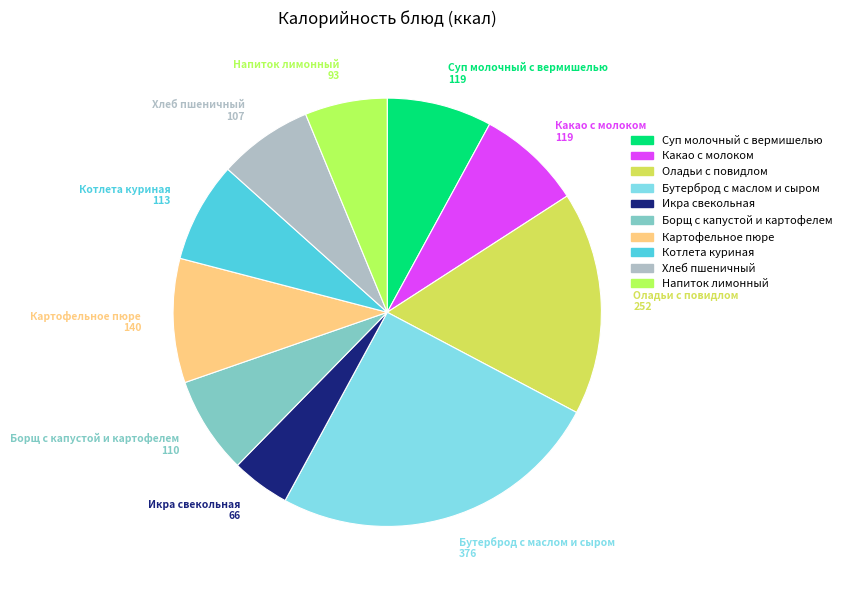

The Картофельное пюре slice represents 1% of the pie. True or false?

False